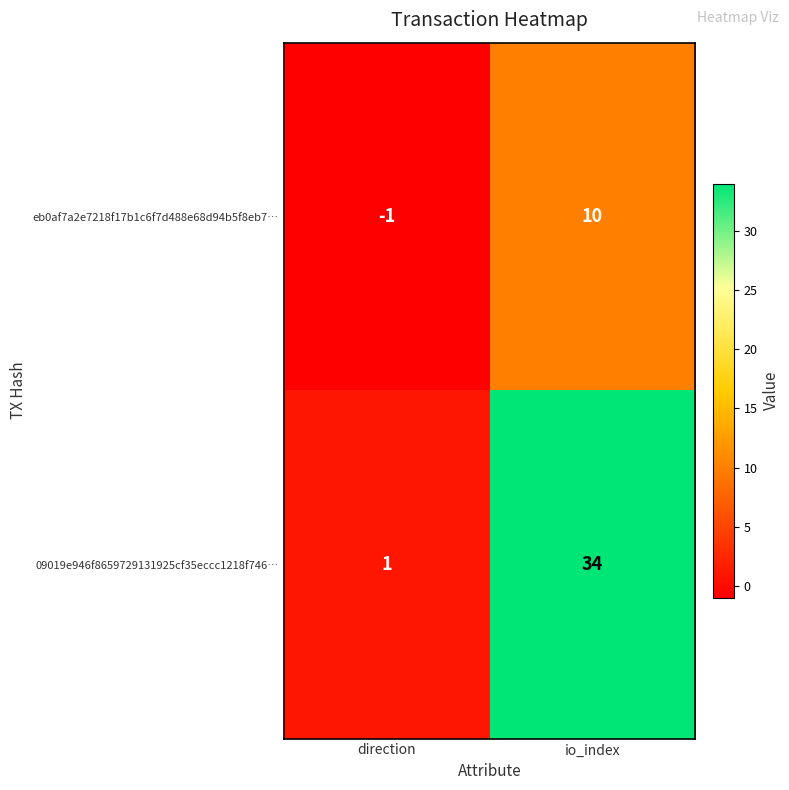

Reading right to left, extract all data points from this chart.

eb0af7a2e7218f17b1c6f7d488e68d94b5f8eb7…: io_index=10	direction=-1
09019e946f8659729131925cf35eccc1218f746…: io_index=34	direction=1